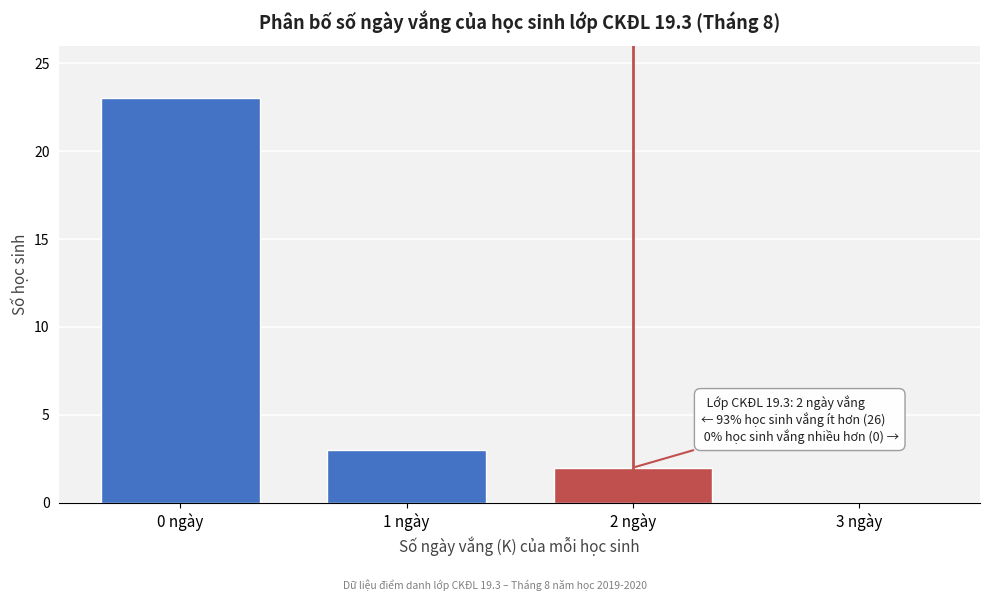

Over which range of the x-axis is the bar tallest?

-0.5 to 0.5